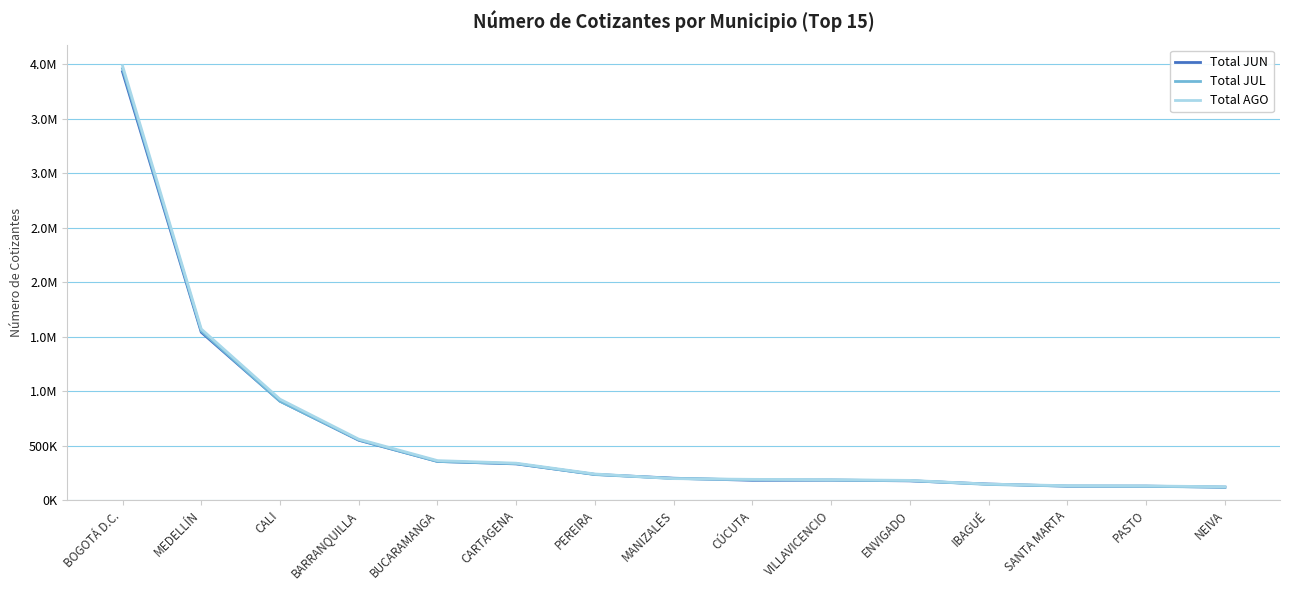

Does the chart have visible grid lines?

Yes